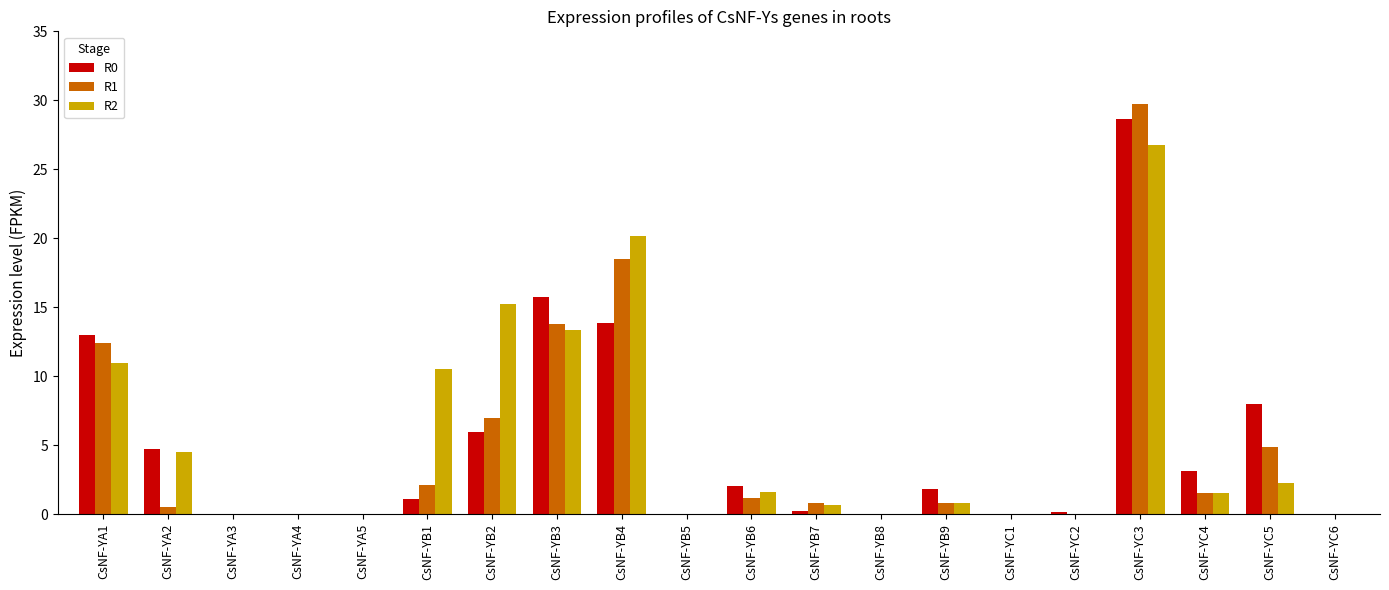

What is the highest value of the R2 series?

26.8